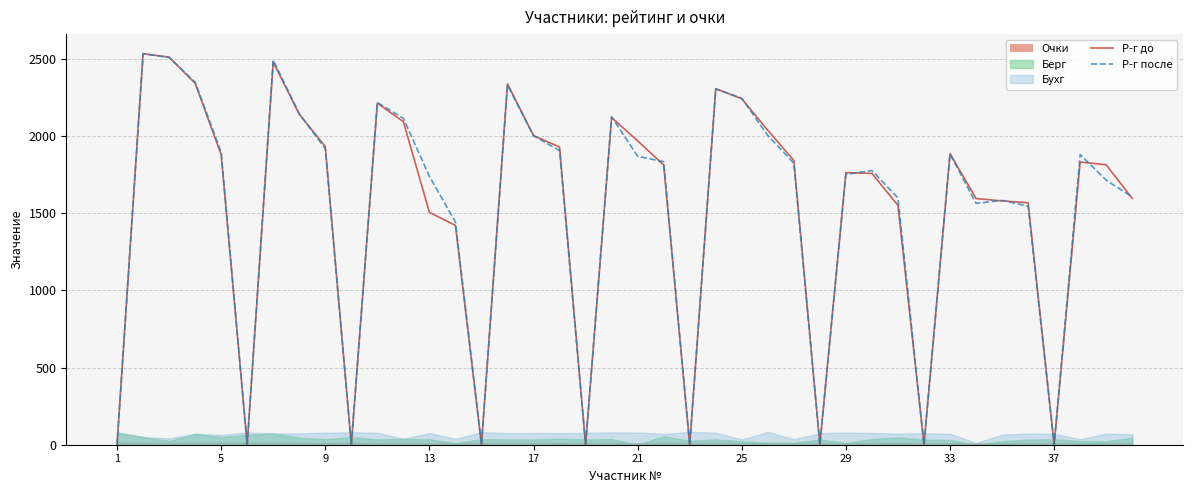

What is the highest value of the Р-г до series?

2533